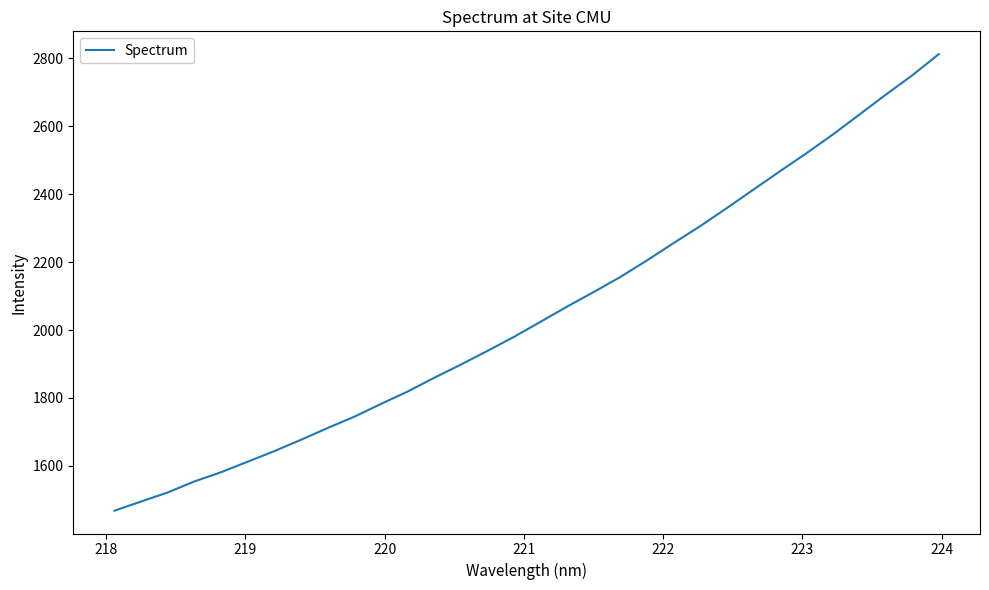

What is the maximum value shown in the chart?

2812.6